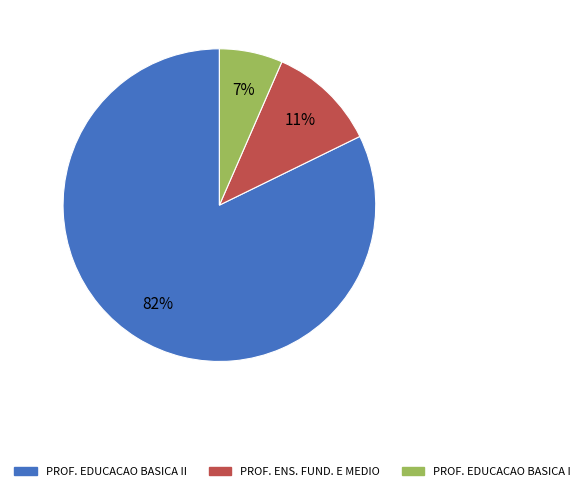

Which slice is the smallest?

PROF. EDUCACAO BASICA I